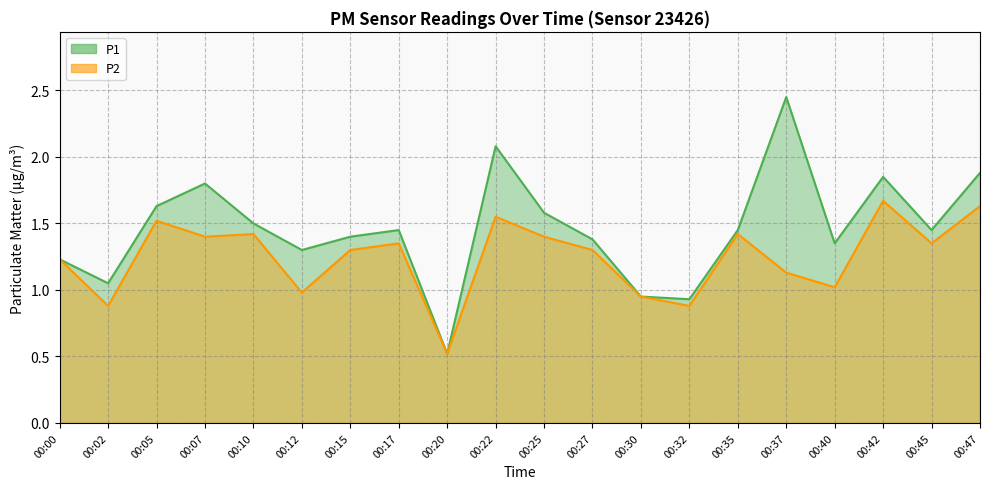

At which category is the sum across all series the highest?

00:22